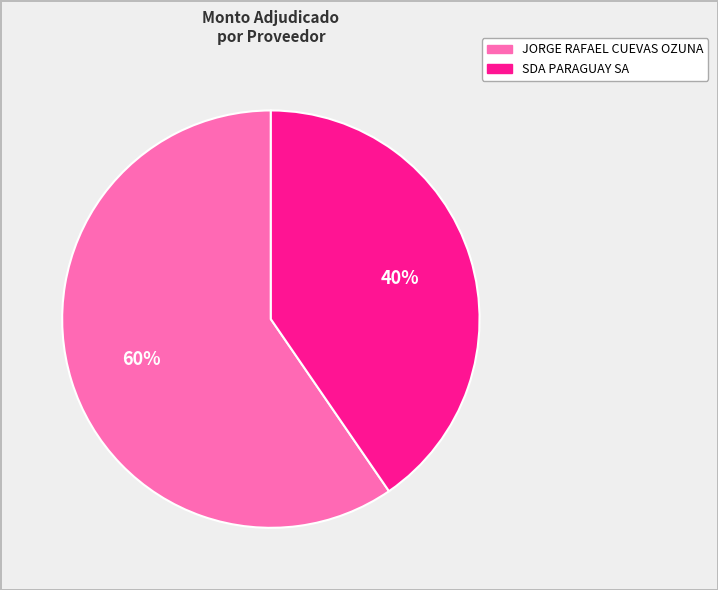

What percentage is the SDA PARAGUAY SA slice, to the nearest percent?

40%